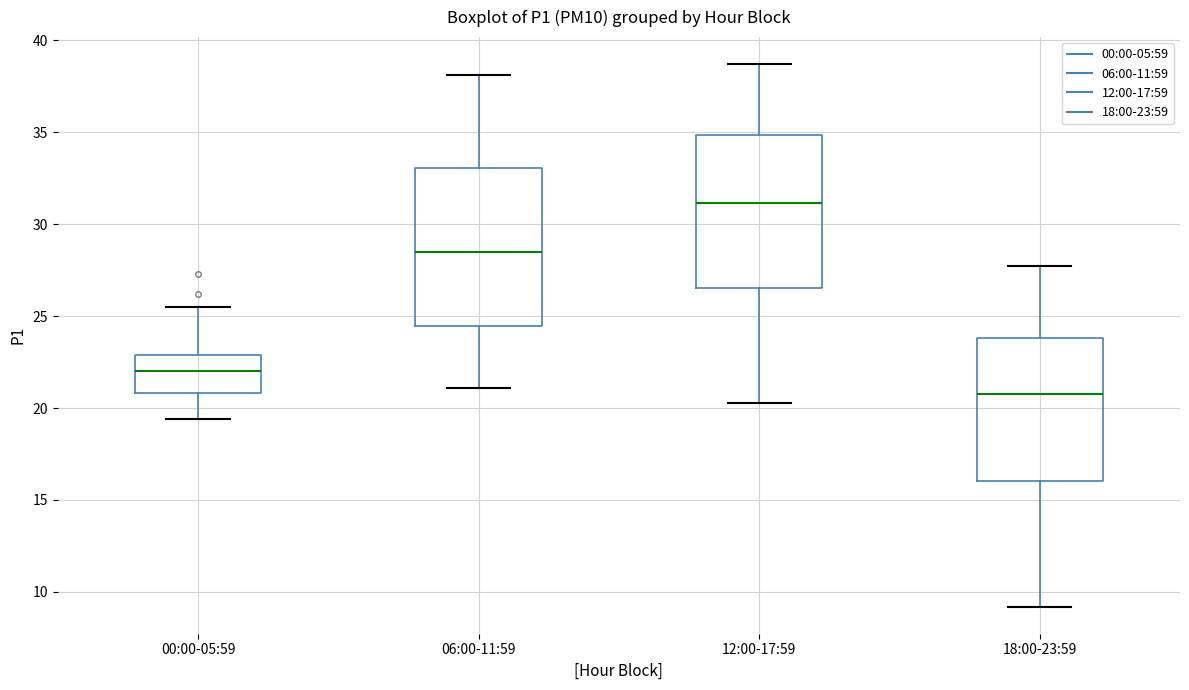

Reading left to right, transcribe this box plot: for each box, give where its median line is, the range the box spans, and where its two whiskers end, as read against the y-axis. The values are not printed on the chart, so give them approximately, as read against the axis.

00:00-05:59: median 22.0, box 21.0 to 23.0, whiskers 19.5 to 25.5
06:00-11:59: median 28.5, box 24.5 to 33.0, whiskers 21.0 to 38.0
12:00-17:59: median 31.0, box 26.5 to 35.0, whiskers 20.5 to 38.5
18:00-23:59: median 21.0, box 16.0 to 24.0, whiskers 9.0 to 27.5